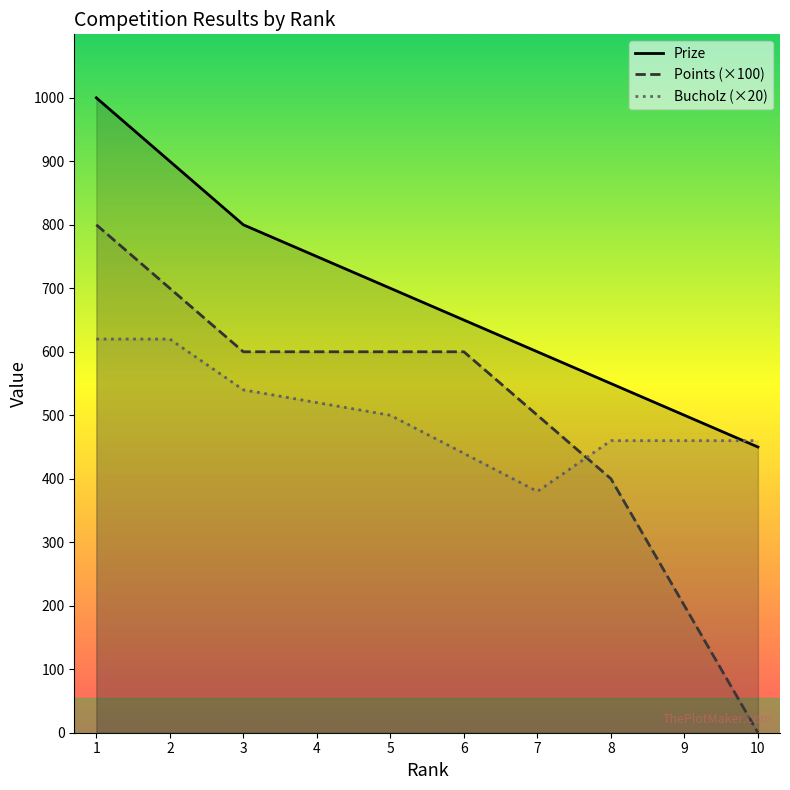

How many categories are shown in the chart?

10